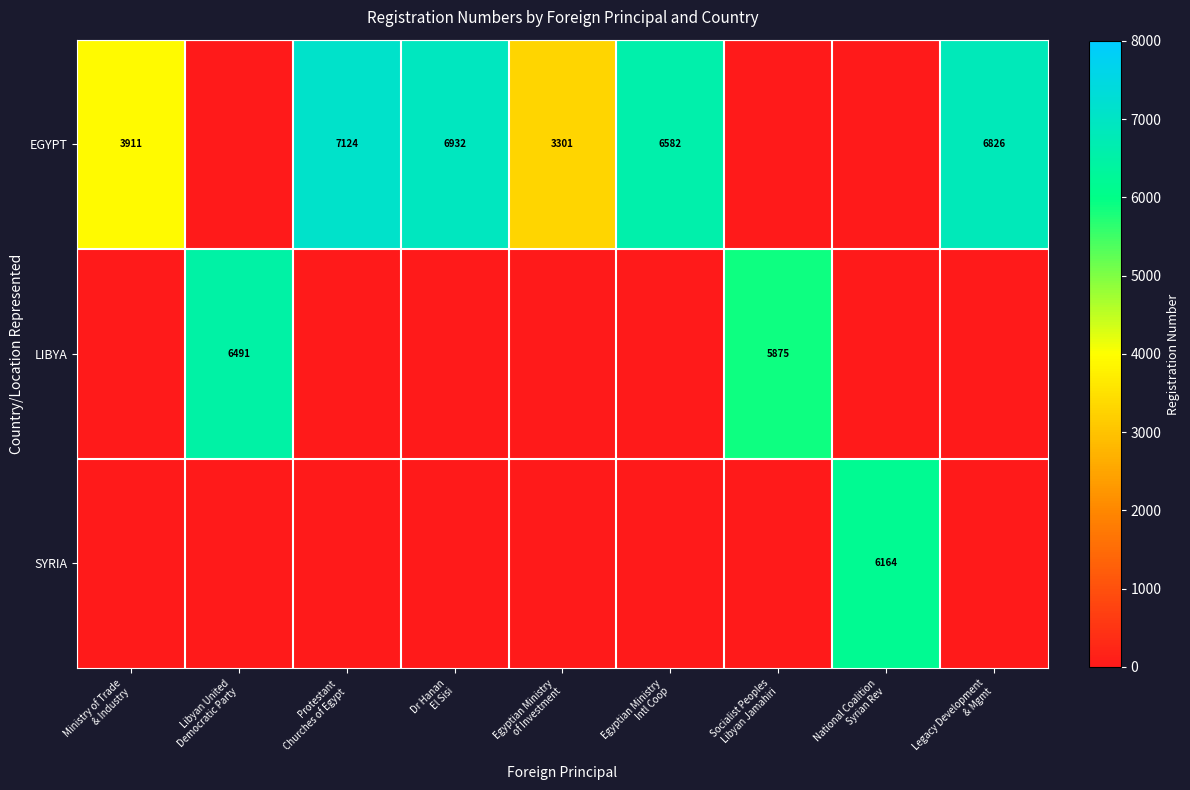

What is the greatest value displayed?

7124